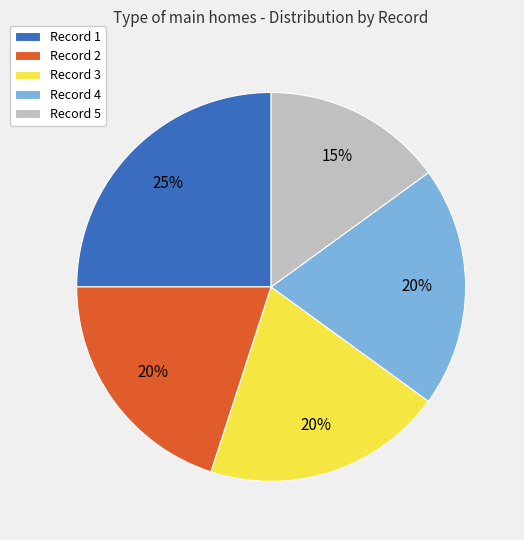

How many slices are in this pie chart?

5